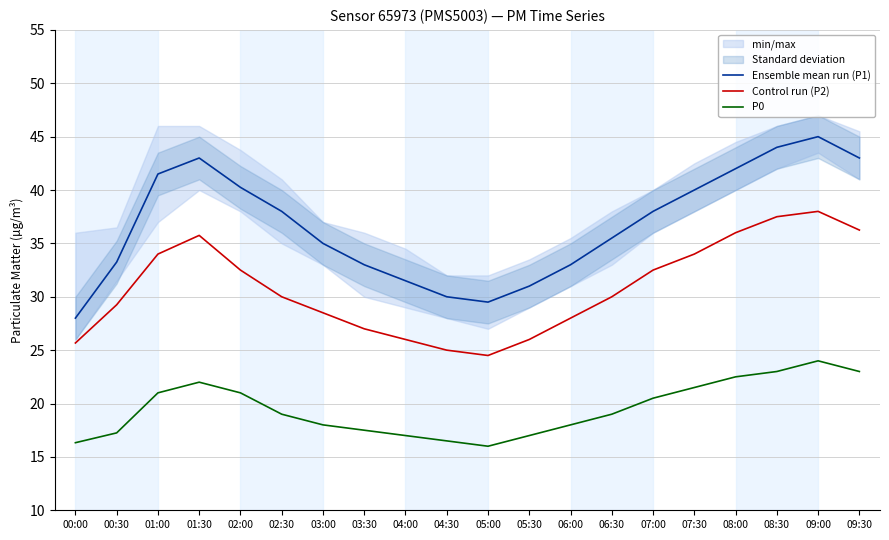

What is the difference between the highest and lowest values at 06:30?

16.5